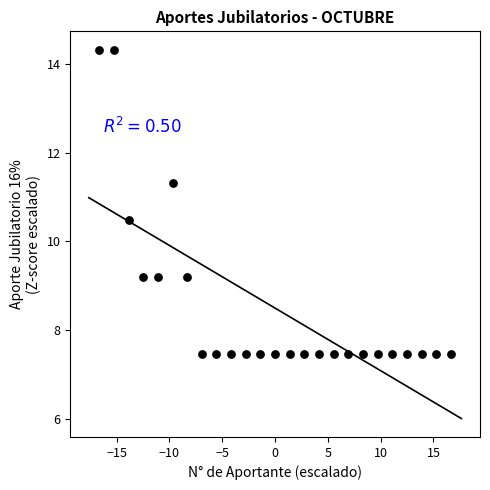

What Y value in the scatter plot is closest to 10?

10.5